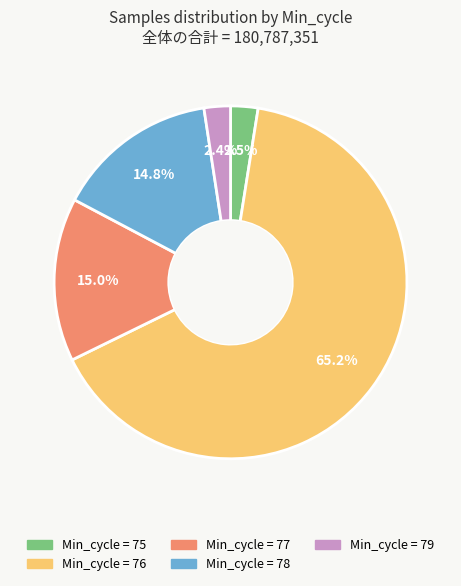

Does any single category account for the majority?

Yes